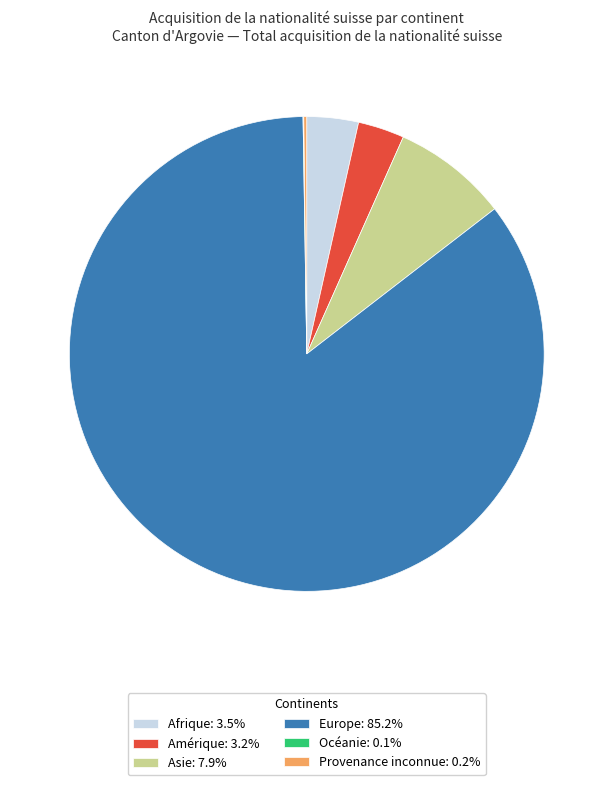

Is there a majority slice in this chart?

Yes